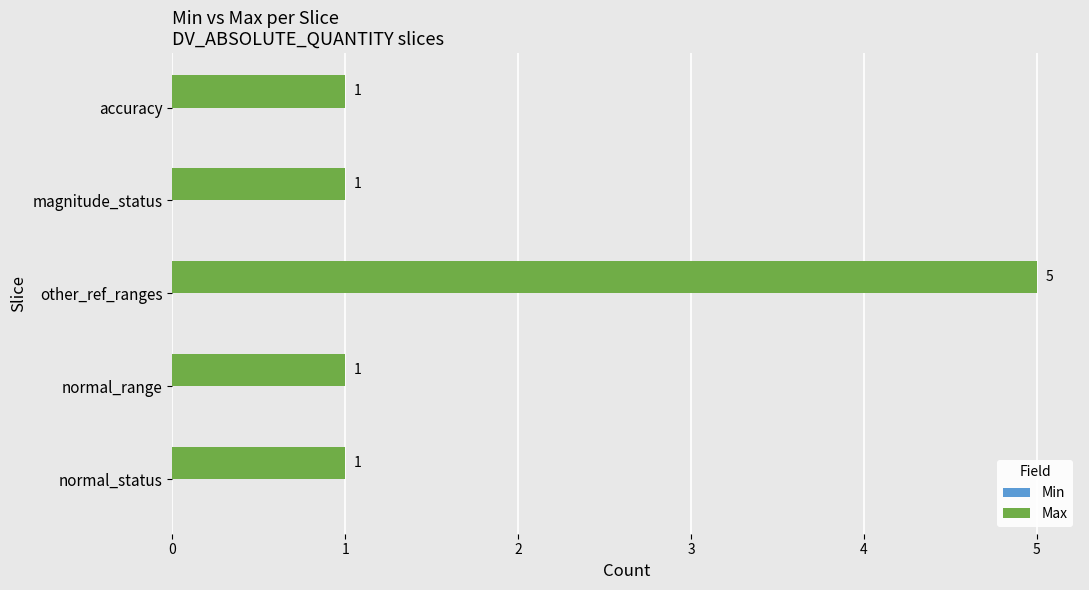

Are the bars horizontal?

Yes